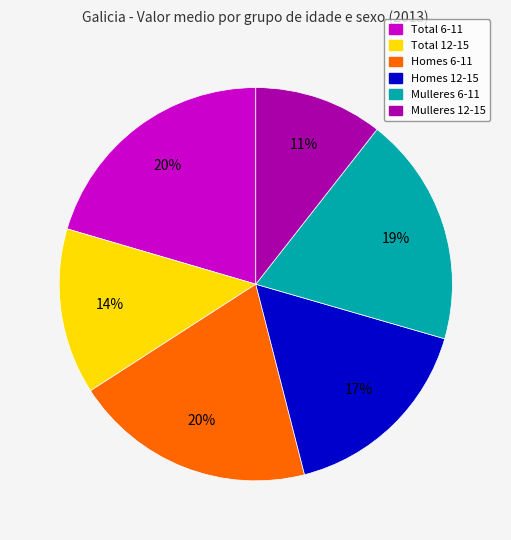

Which slice is the smallest?

Mulleres 12-15